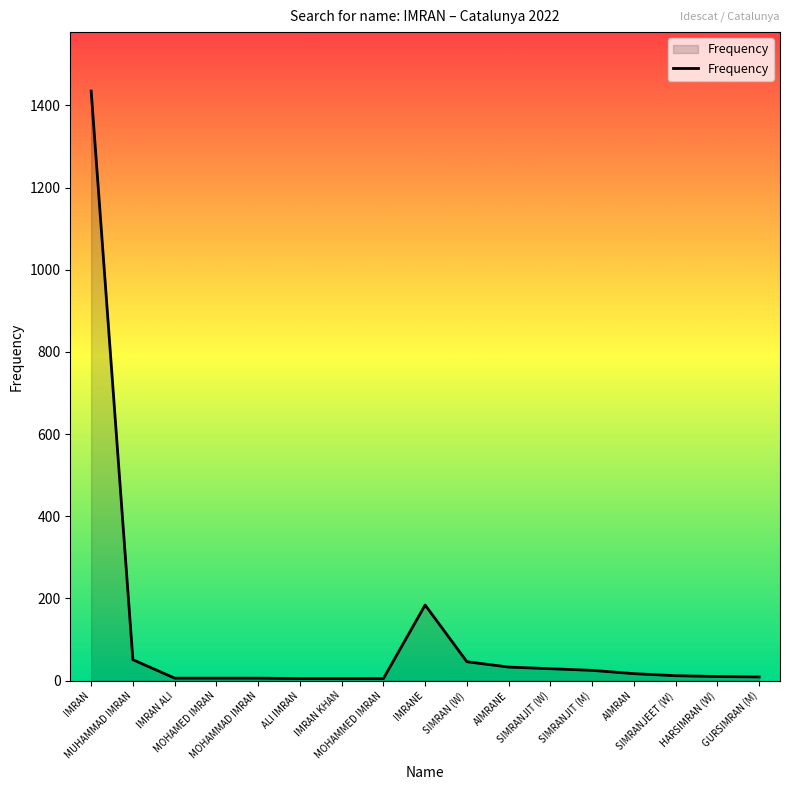

What position from the right is IMRANE?

9